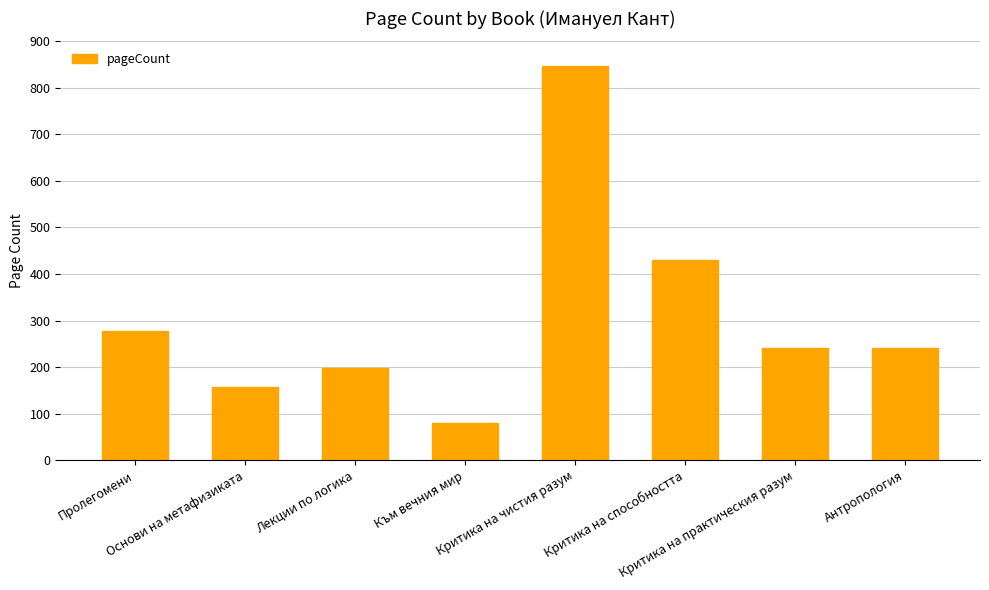

Where is the data nearest to the value 464?

Критика на способността